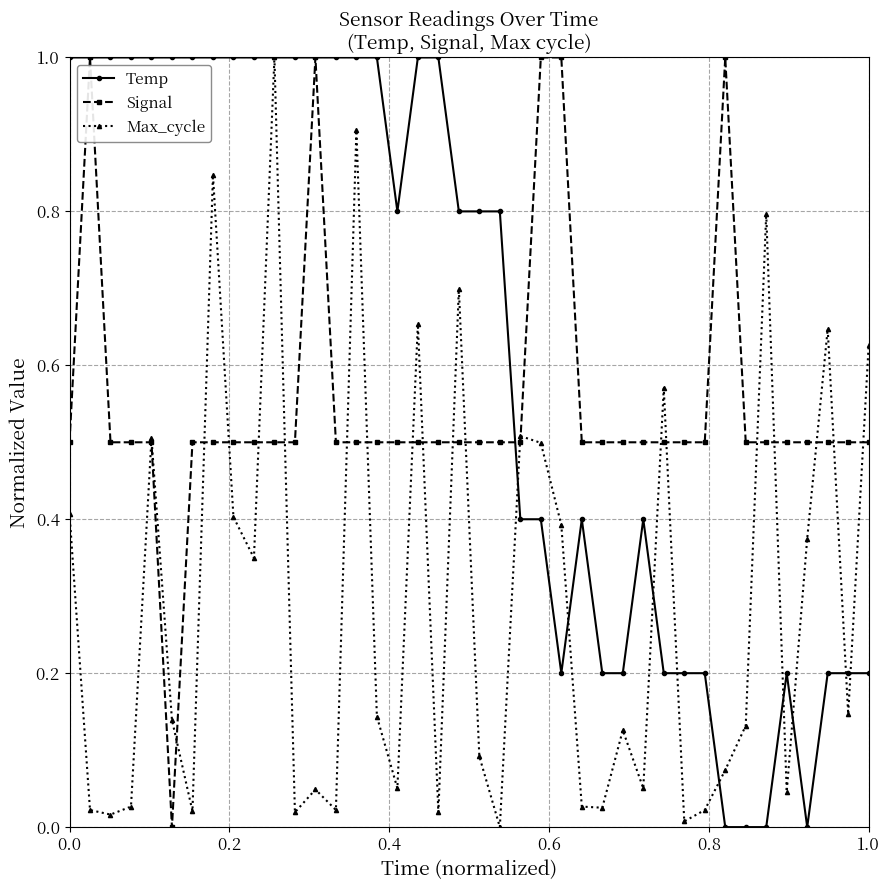

How many categories are shown in the chart?

40